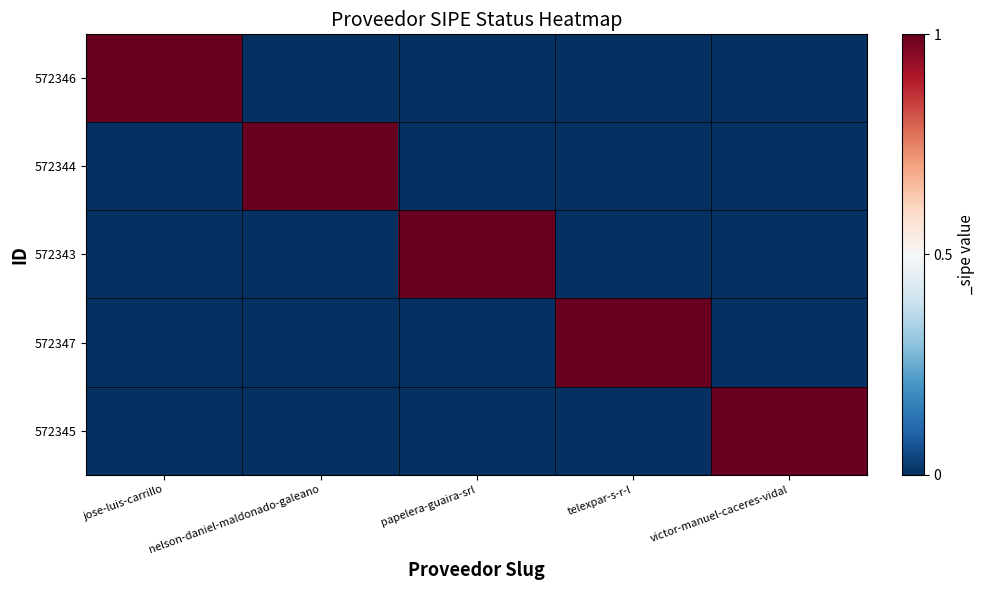

Reading right to left, list all the values displayed in this chart.

572346: victor-manuel-caceres-vidal=0	telexpar-s-r-l=0	papelera-guaira-srl=0	nelson-daniel-maldonado-galeano=0	jose-luis-carrillo=1
572344: victor-manuel-caceres-vidal=0	telexpar-s-r-l=0	papelera-guaira-srl=0	nelson-daniel-maldonado-galeano=1	jose-luis-carrillo=0
572343: victor-manuel-caceres-vidal=0	telexpar-s-r-l=0	papelera-guaira-srl=1	nelson-daniel-maldonado-galeano=0	jose-luis-carrillo=0
572347: victor-manuel-caceres-vidal=0	telexpar-s-r-l=1	papelera-guaira-srl=0	nelson-daniel-maldonado-galeano=0	jose-luis-carrillo=0
572345: victor-manuel-caceres-vidal=1	telexpar-s-r-l=0	papelera-guaira-srl=0	nelson-daniel-maldonado-galeano=0	jose-luis-carrillo=0